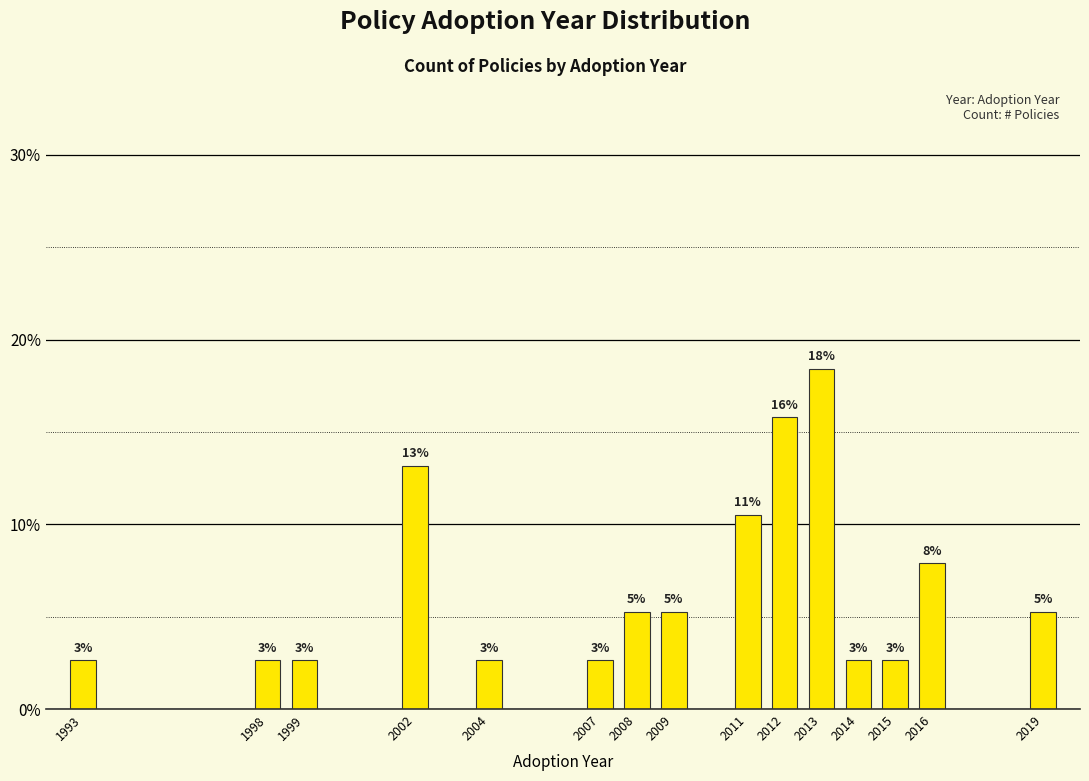

How many bars are there in total?

15